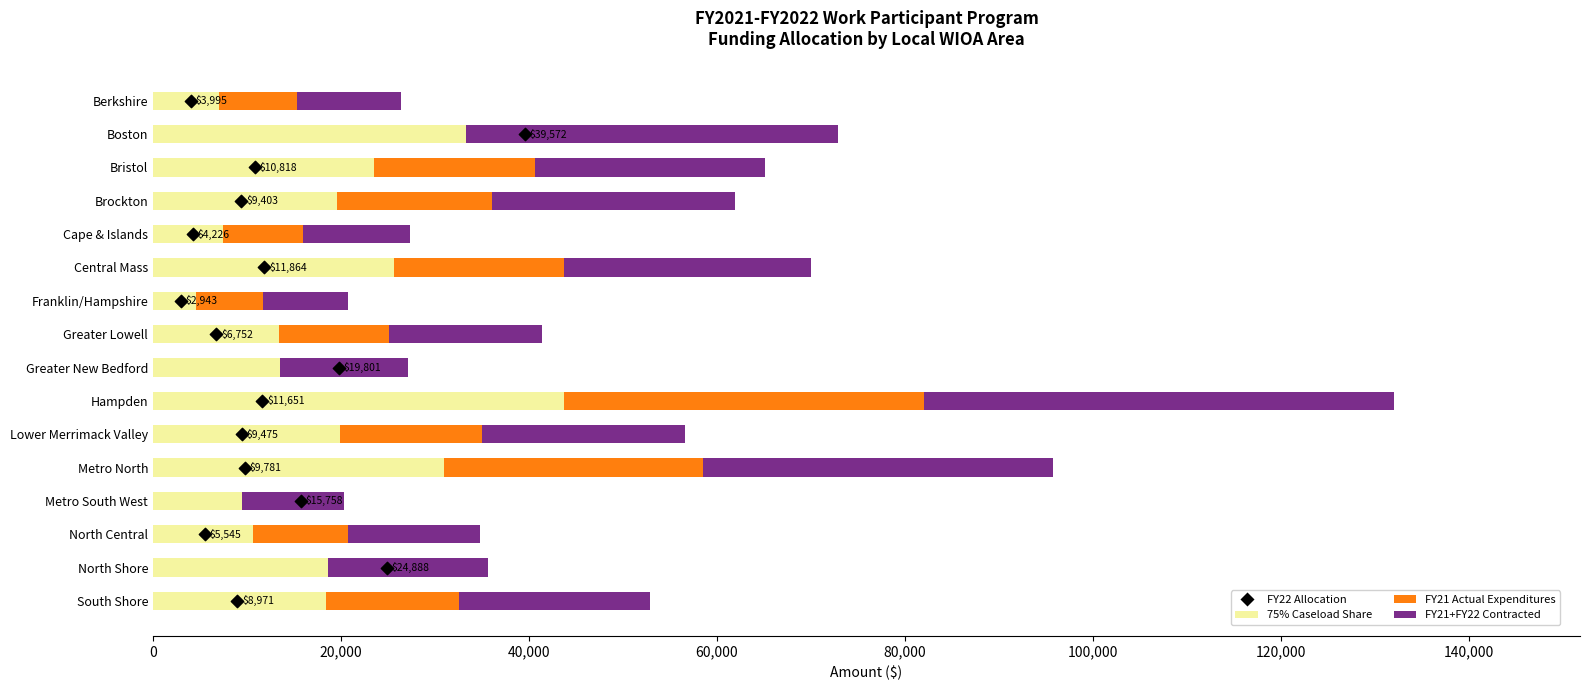

At how many categories does at least one series exceed 28006?

3